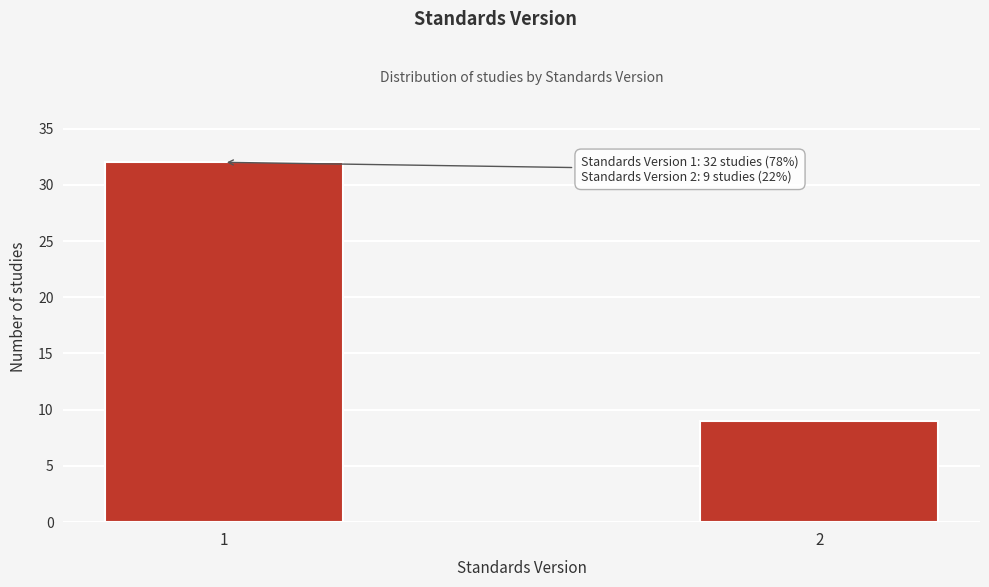

Reading left to right, what are all the values shown in this chart?

32	9